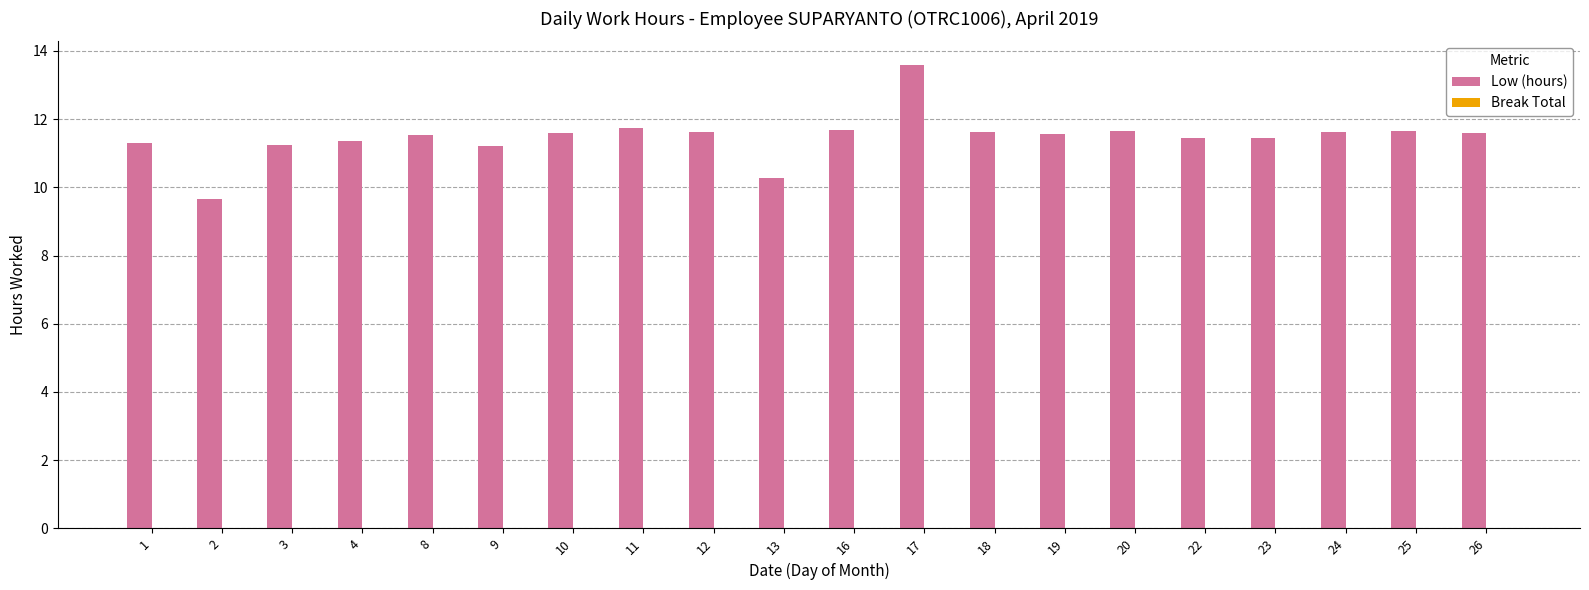

What is the value of the 4th bar from the left?

11.4